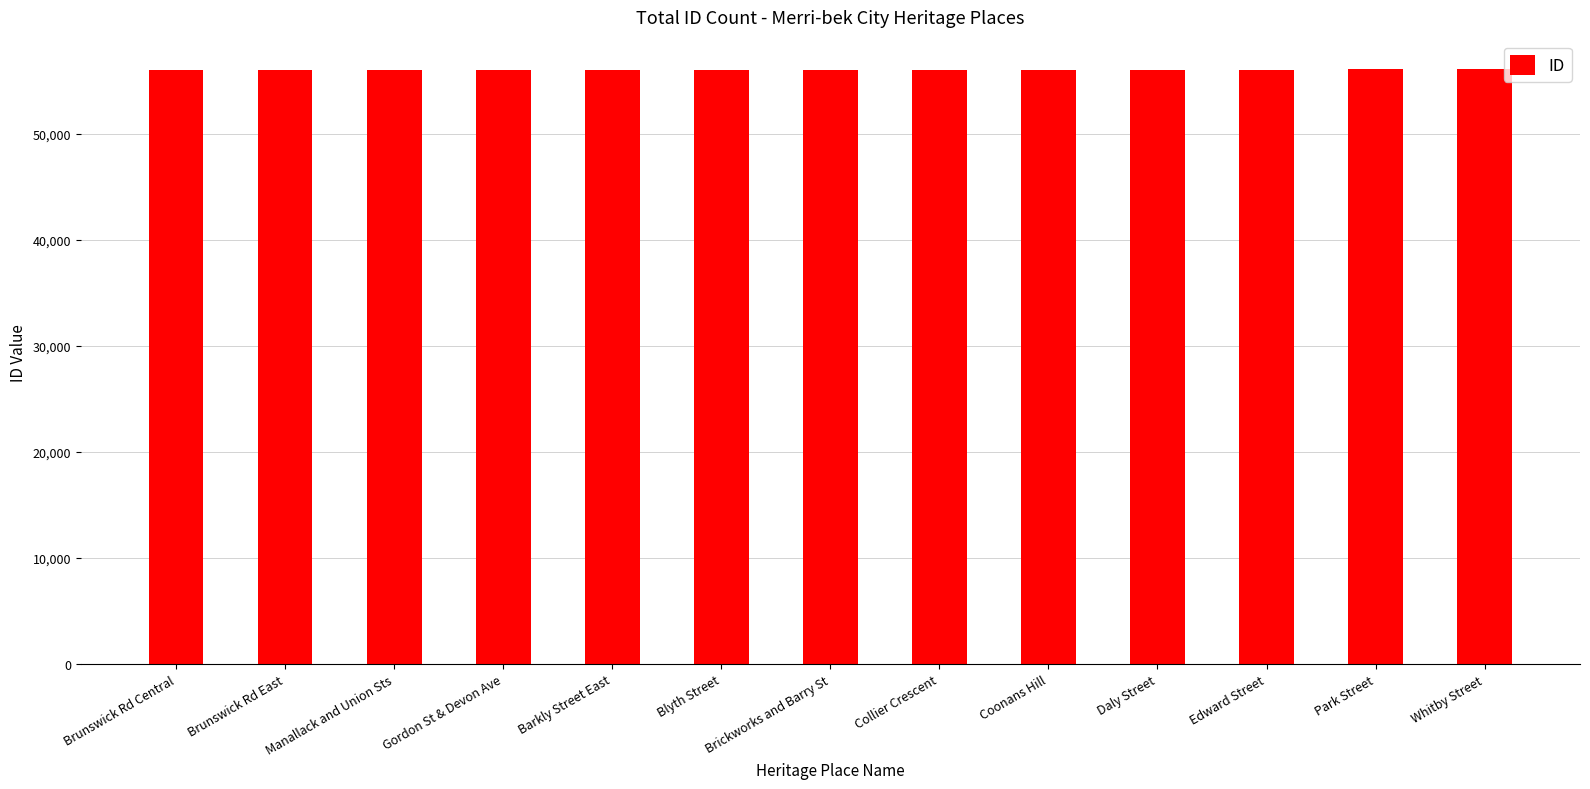

What is the sum of all values?

728608